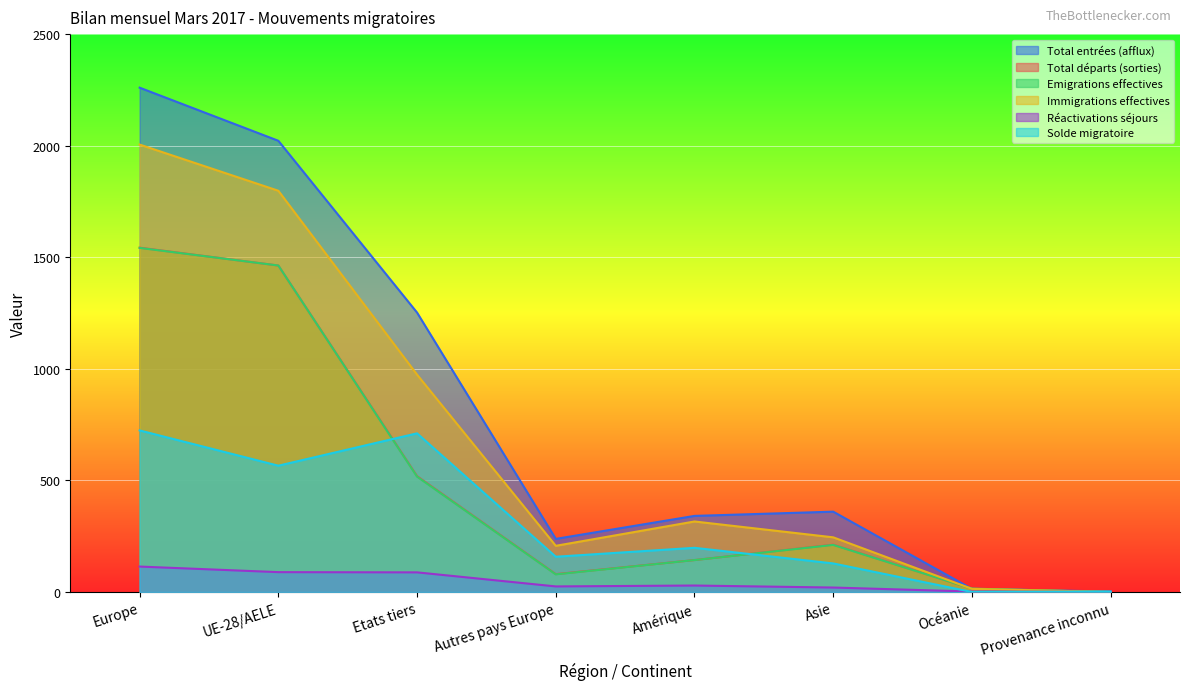

What is the maximum value for Réactivations séjours?

114